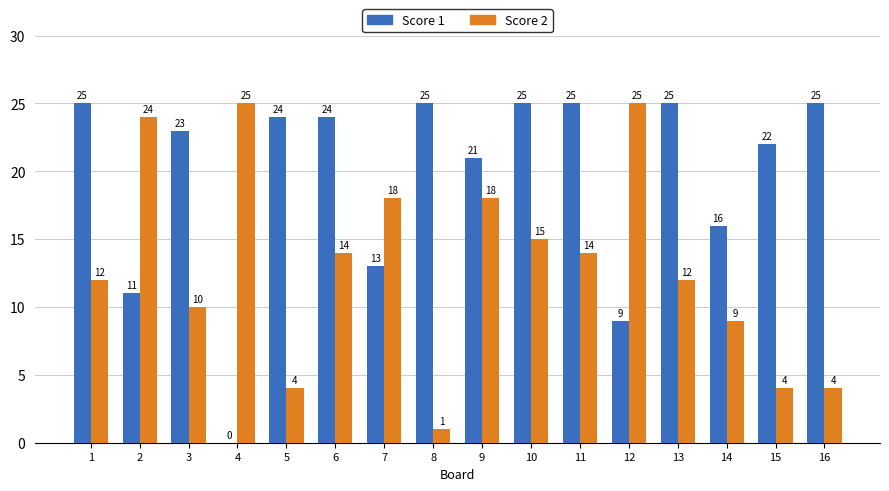

What is the greatest value displayed?

25